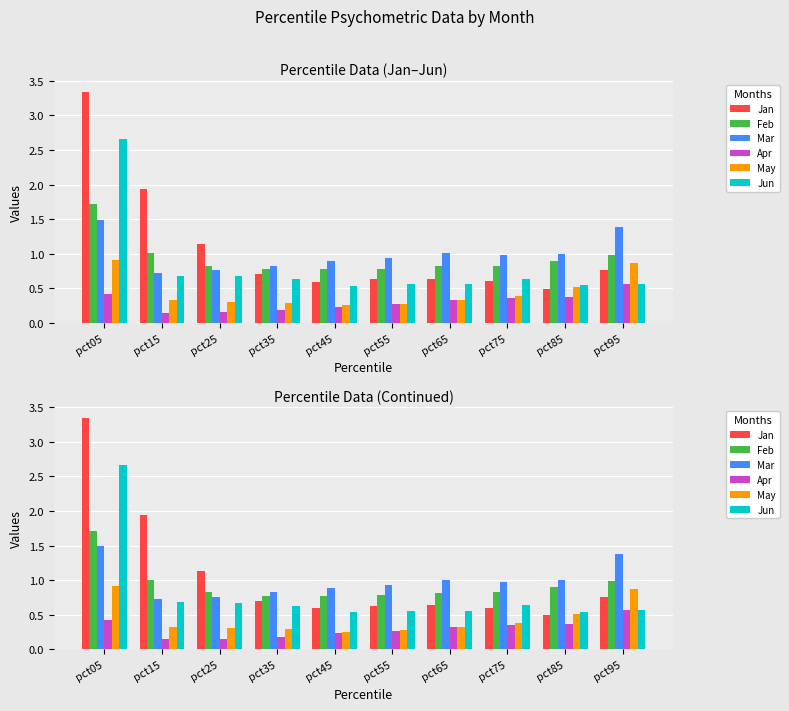

Which series has the largest range (max minus min)?

Jan